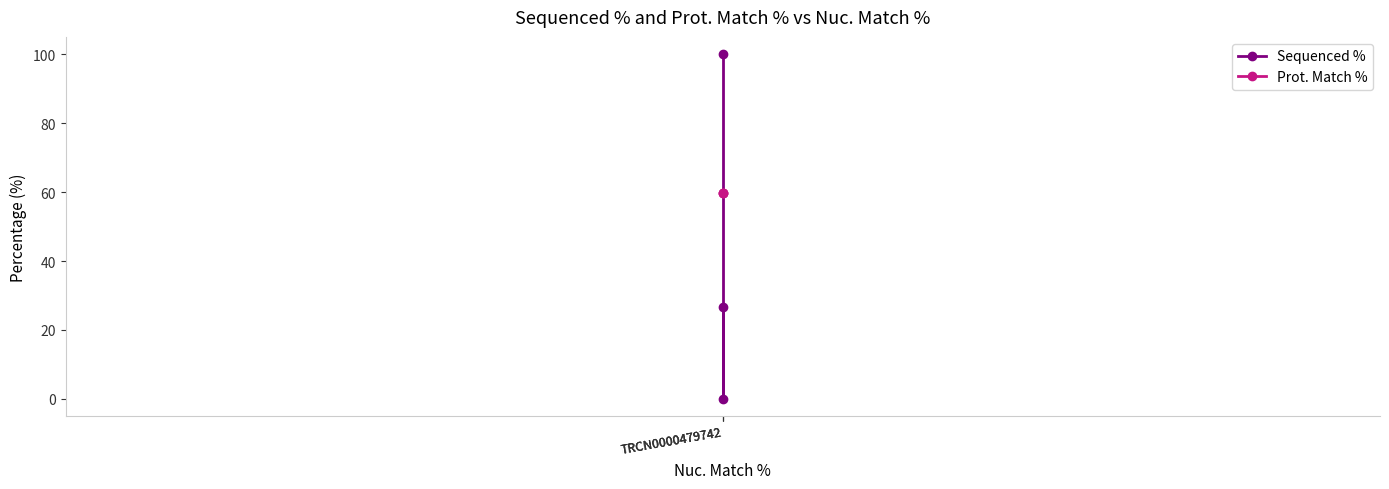

The Sequenced % series shows 100.0 at TRCN0000479742. True or false?

True